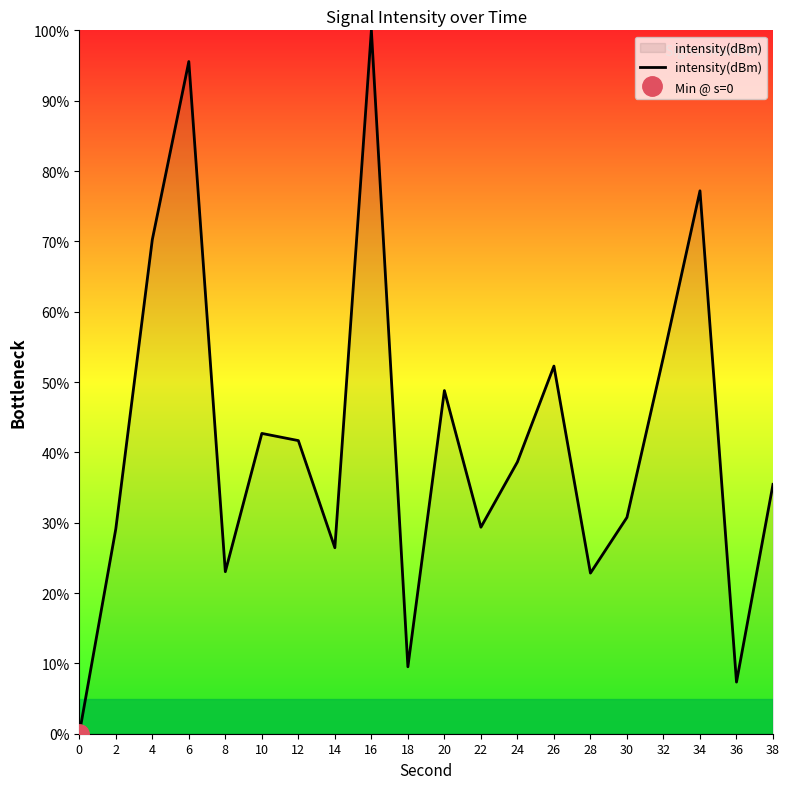

What is the maximum value shown in the chart?

100.0